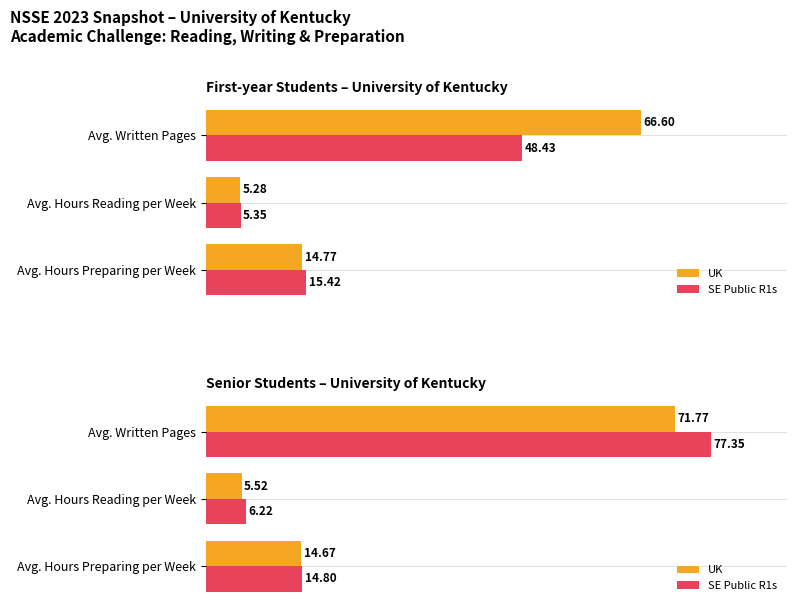

Rank the series by their maximum value, from highest to lowest.

SE Public R1s, UK